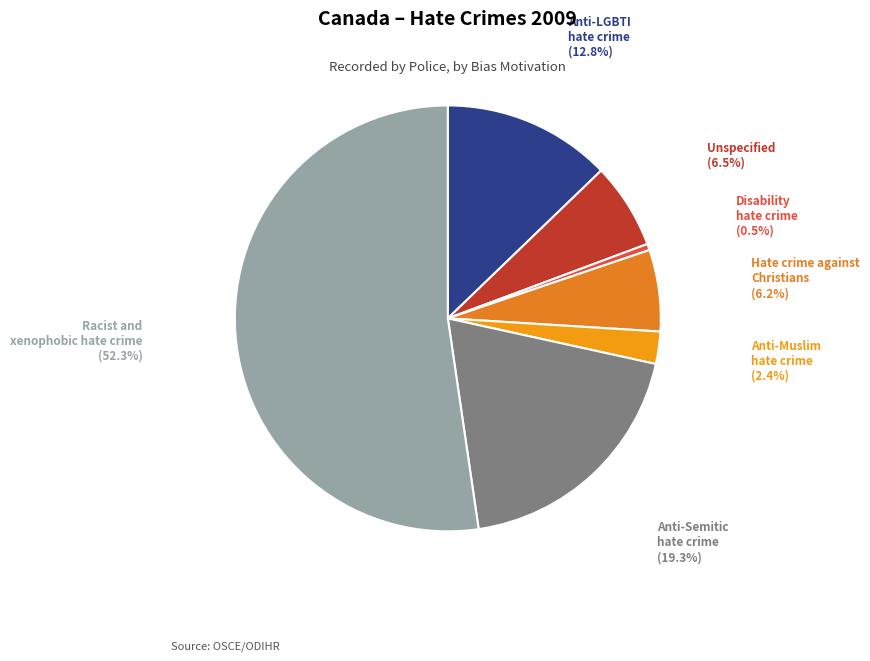

Is there any slice that represents more than half of the pie?

Yes